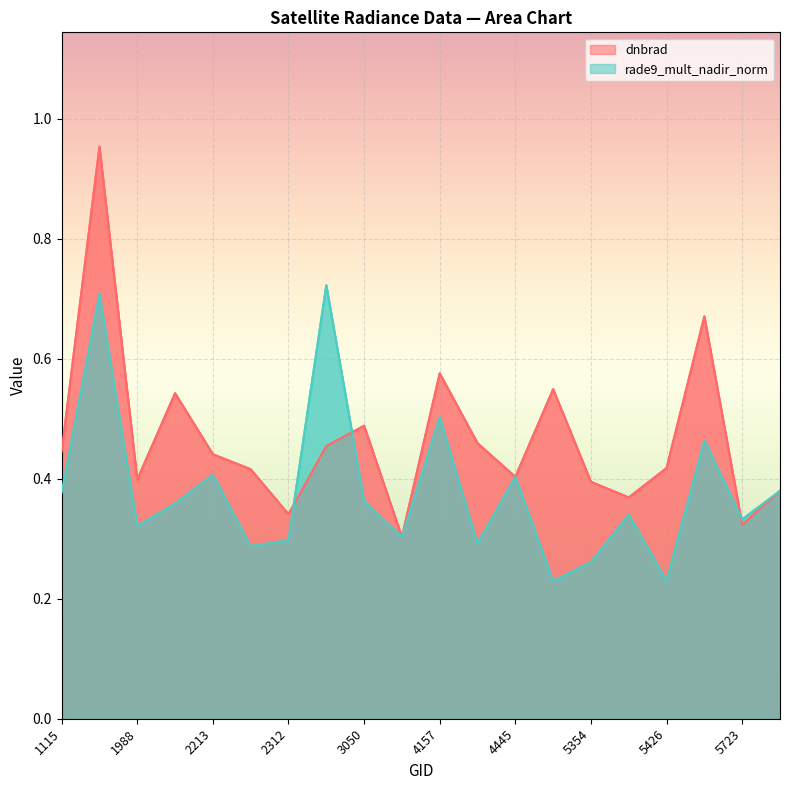

What is the greatest value displayed?

1.0